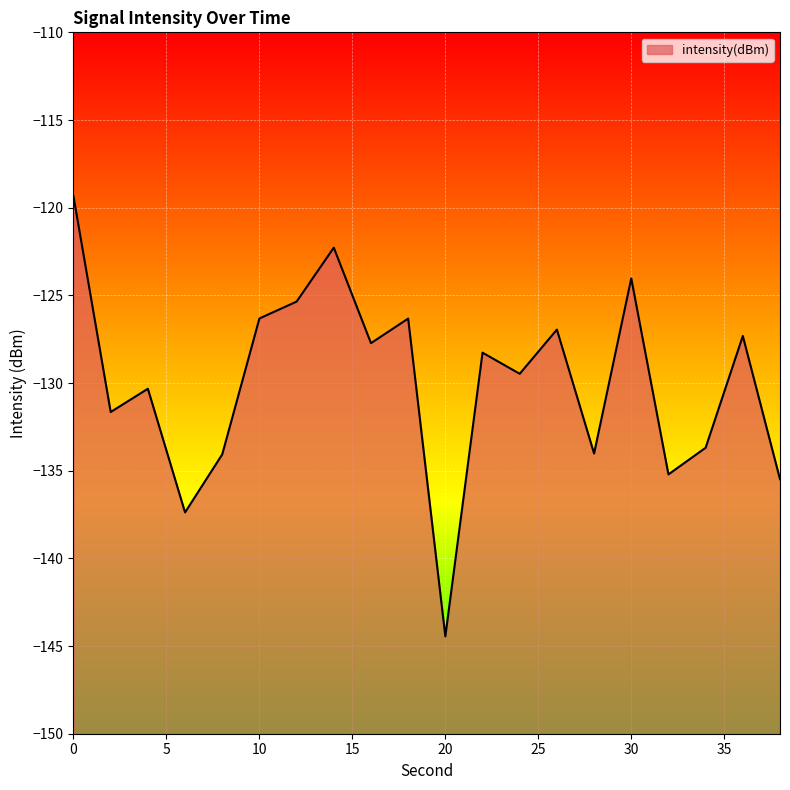

What is the sum of all values?

-2599.7